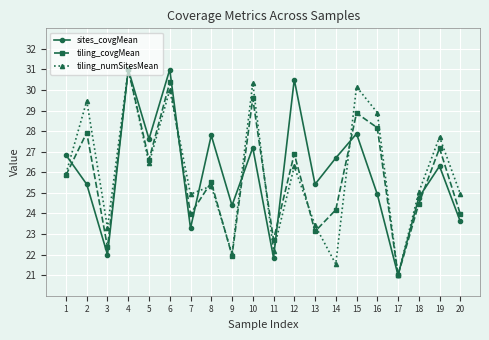

Count the number of categories in the chart.

20